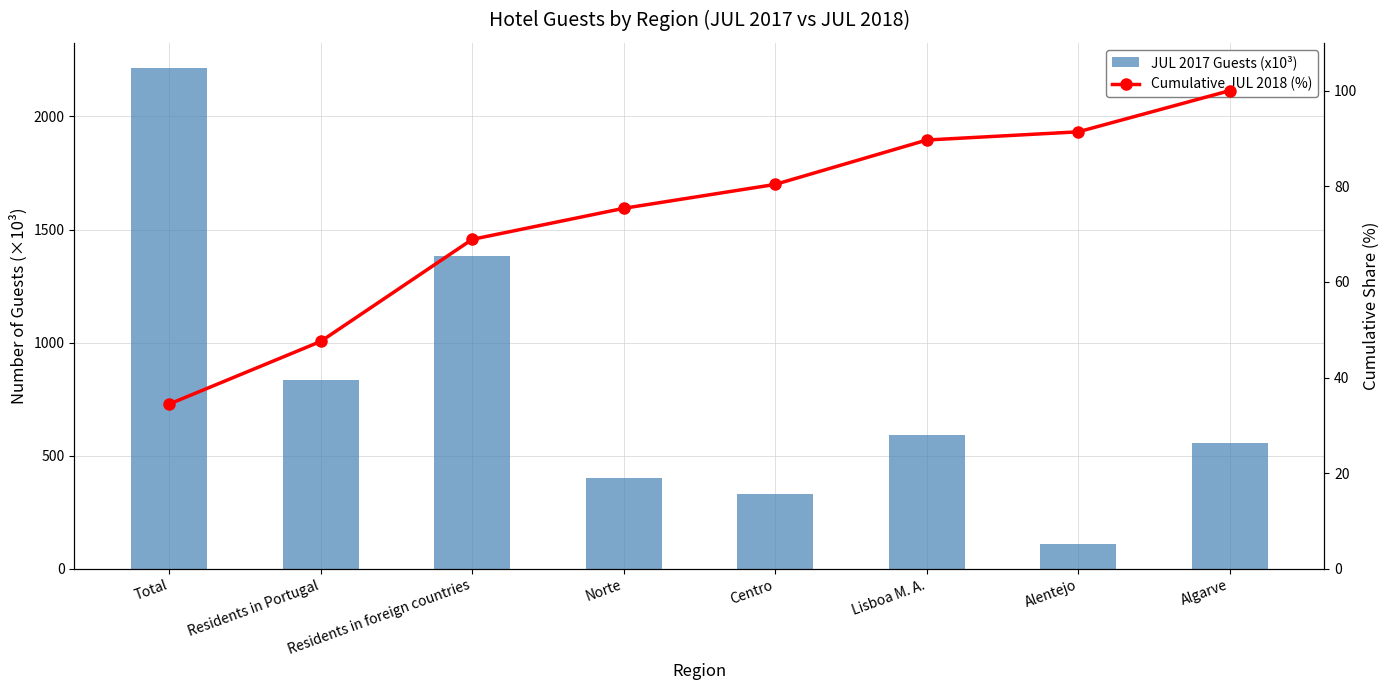

Which has a higher value, Alentejo or Algarve?

Algarve